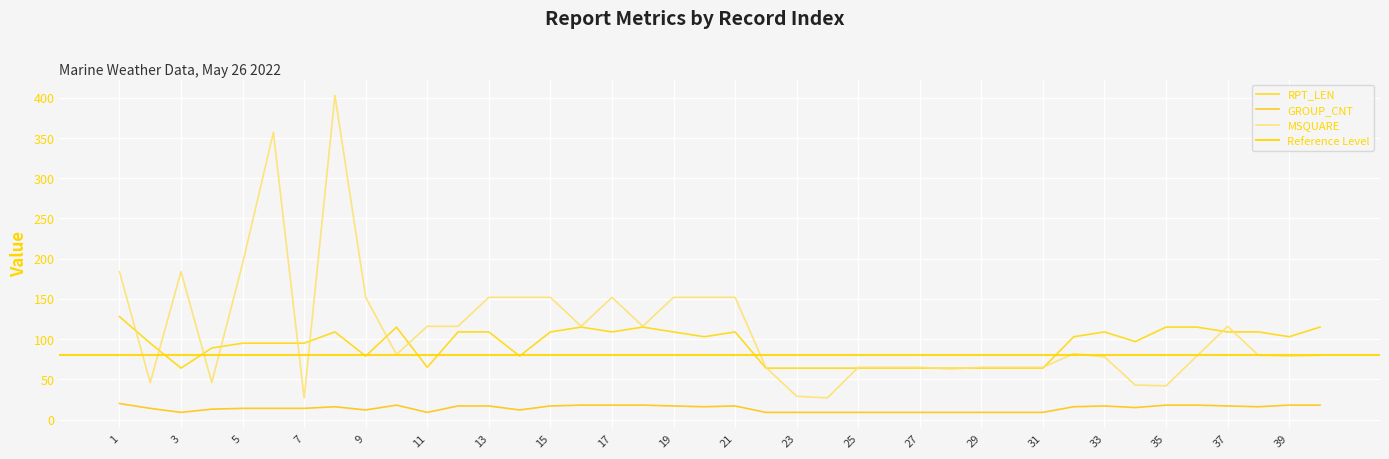

The MSQUARE series shows 26 at 32. True or false?

False